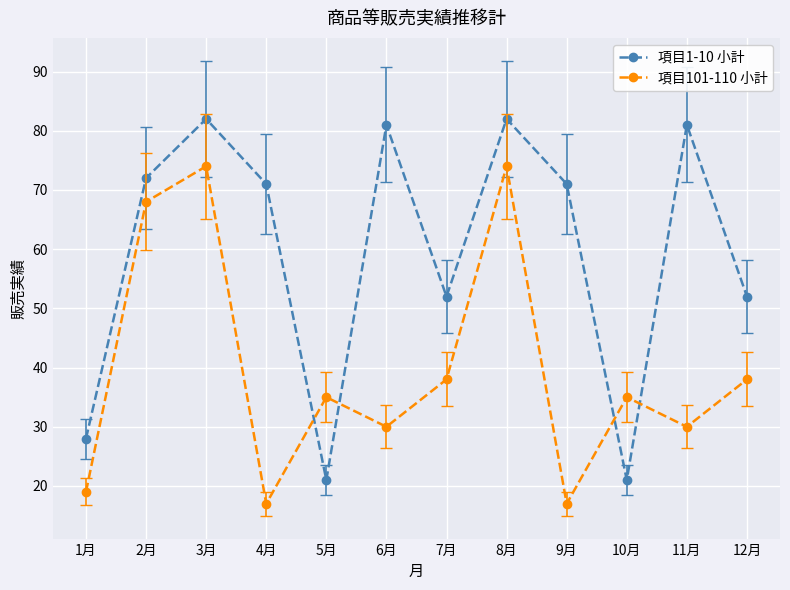

What value does the 項目1-10 小計 series have at 3月?

82